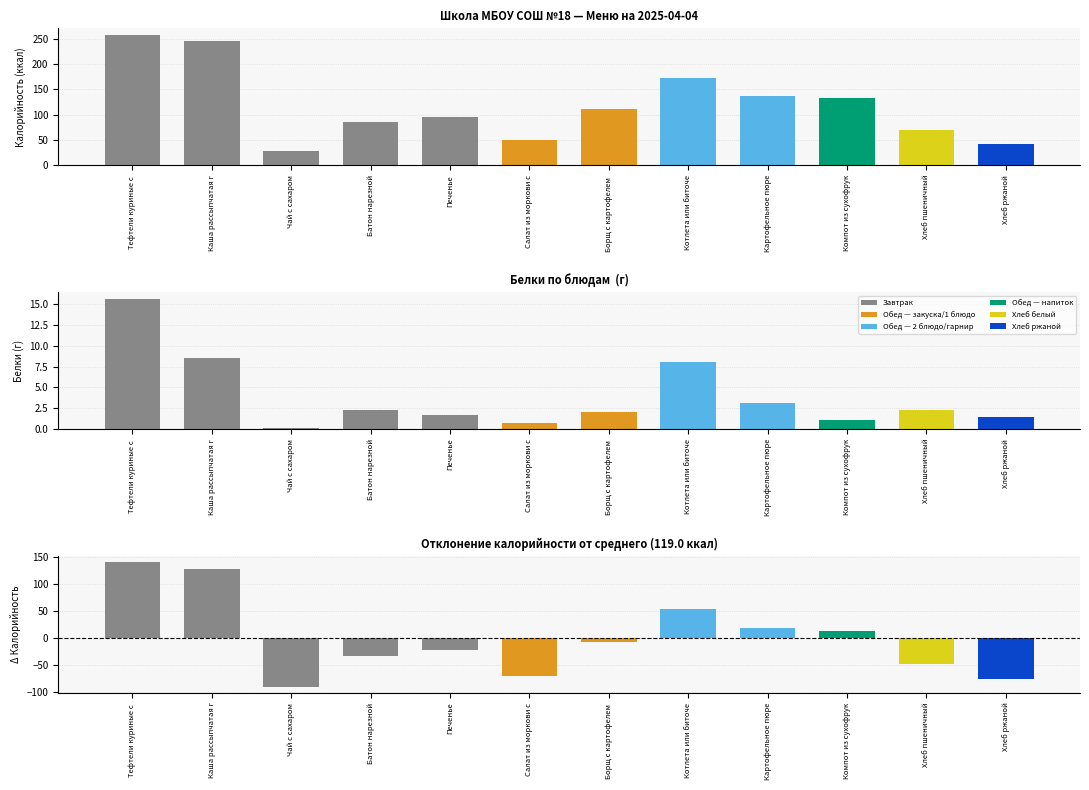

Reading left to right, extract all data points from this chart.

Калорийность: Тефтели куриные с соусом=258.4	Каша рассыпчатая гречневая=246.8	Чай с сахаром=28.6	Батон нарезной=85.8	Печенье=95.3	Салат из моркови с сахаром=49.0	Борщ с картофелем и капустой=111.0	Котлета или биточек рыбные с соусом=172.2	Картофельное пюре=137.2	Компот из сухофруктов=132.1	Хлеб пшеничный=70.1	Хлеб ржаной=42.0
Белки: Тефтели куриные с соусом=15.7	Каша рассыпчатая гречневая=8.6	Чай с сахаром=0.1	Батон нарезной=2.2	Печенье=1.7	Салат из моркови с сахаром=0.7	Борщ с картофелем и капустой=2.1	Котлета или биточек рыбные с соусом=8.0	Картофельное пюре=3.1	Компот из сухофруктов=1.0	Хлеб пшеничный=2.2	Хлеб ржаной=1.4